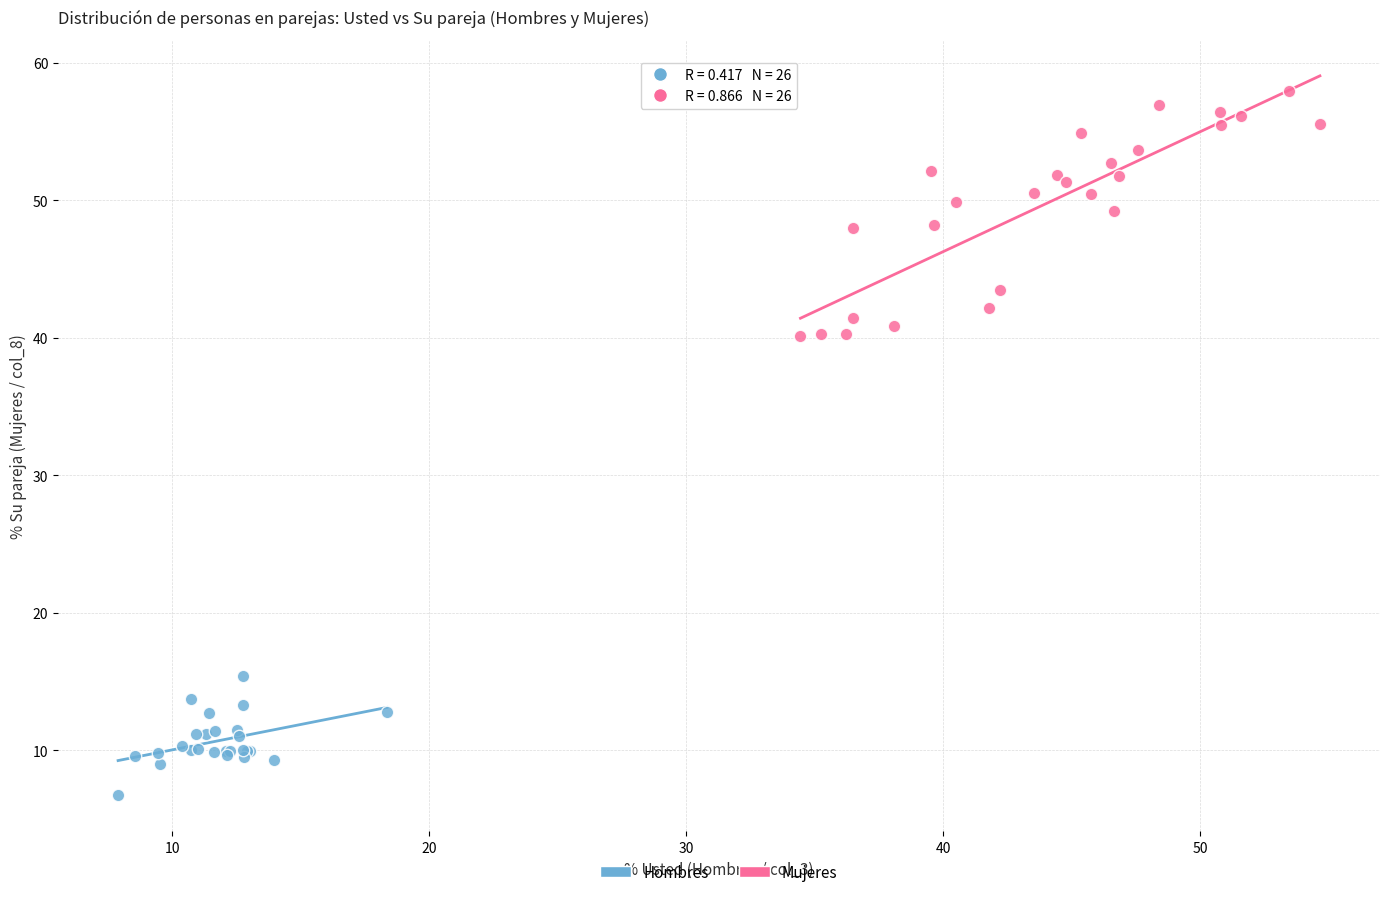

Which series has the largest Y range (max minus min)?

Mujeres